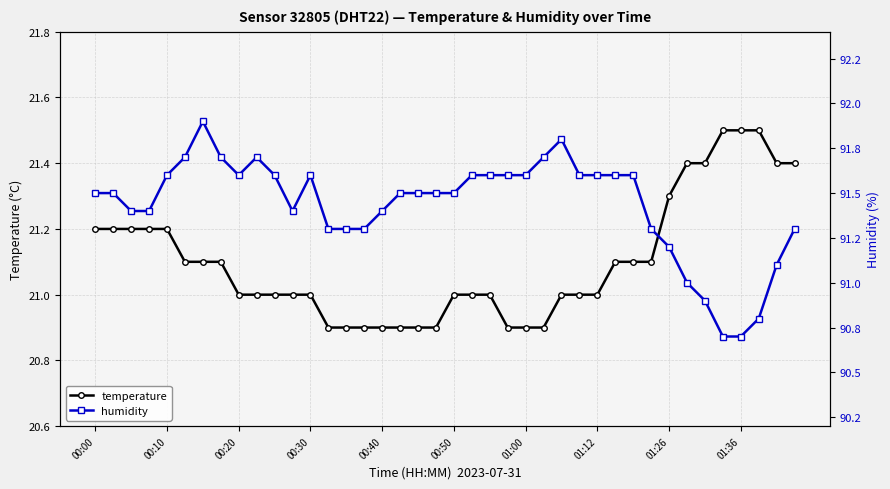

What is the lowest value of the temperature series?

20.9